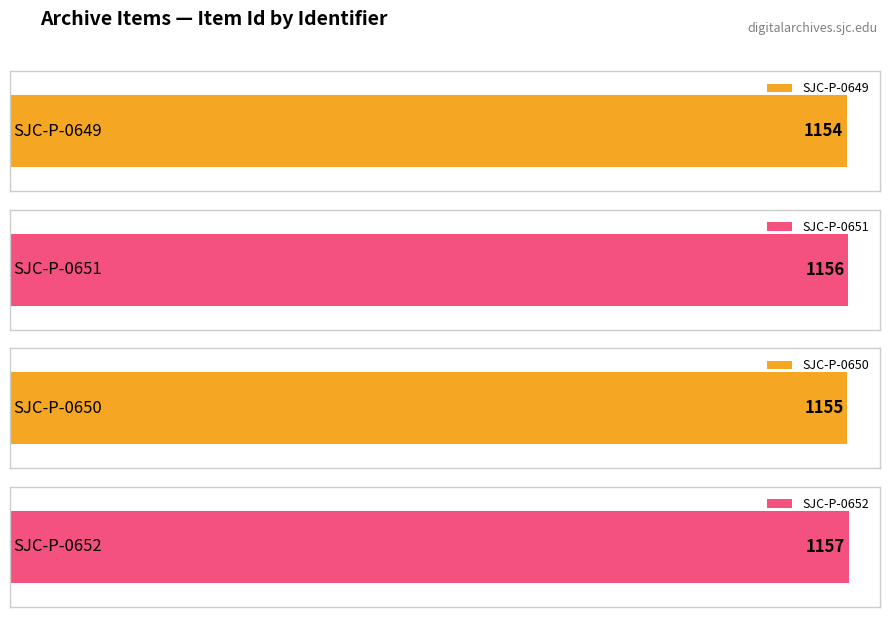

True or false: the data shows 1157 at SJC-P-0652.

True